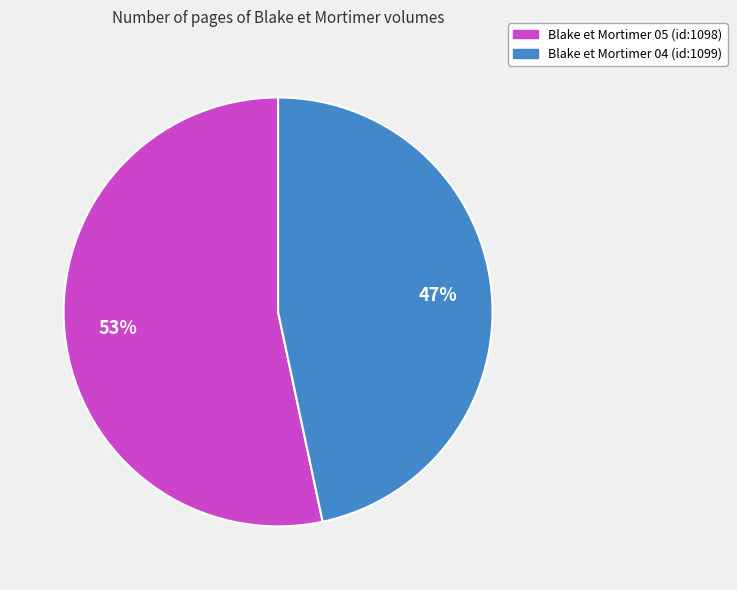

Which slice is the smallest?

Blake et Mortimer 04 (id:1099)